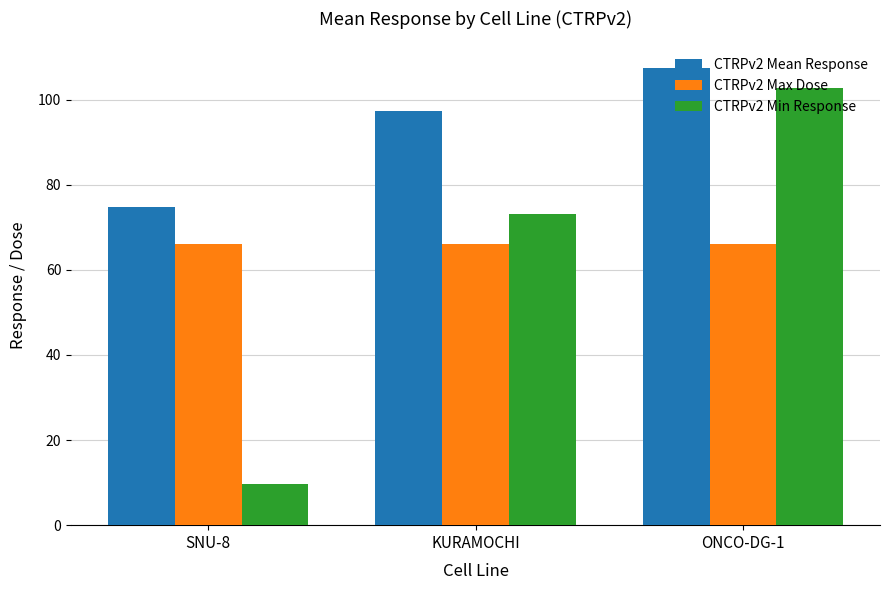

Which series has the largest total across all categories?

CTRPv2 Mean Response